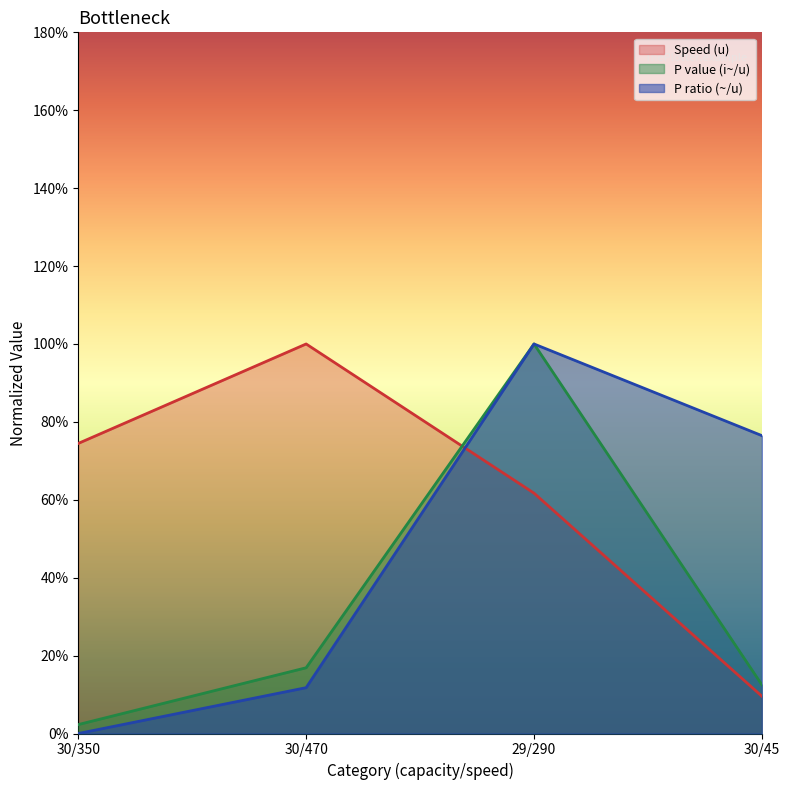

Reading right to left, what are all the values shown in this chart?

Speed (u): 30/45=0.1	29/290=0.6	30/470=1.0	30/350=0.7
P value (i~/u): 30/45=0.1	29/290=1.0	30/470=0.2	30/350=0.0
P ratio (~/u): 30/45=0.8	29/290=1.0	30/470=0.1	30/350=0.0